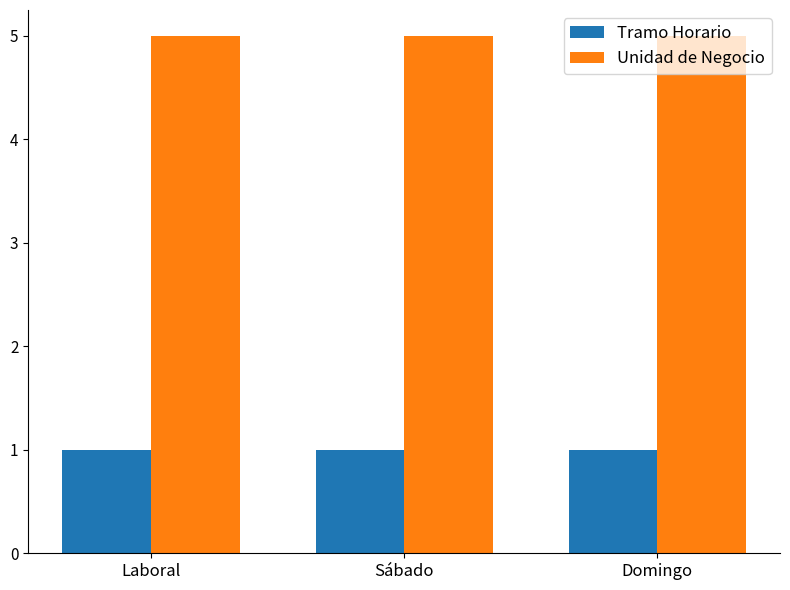

What is the difference between the highest and lowest values at Sábado?

4